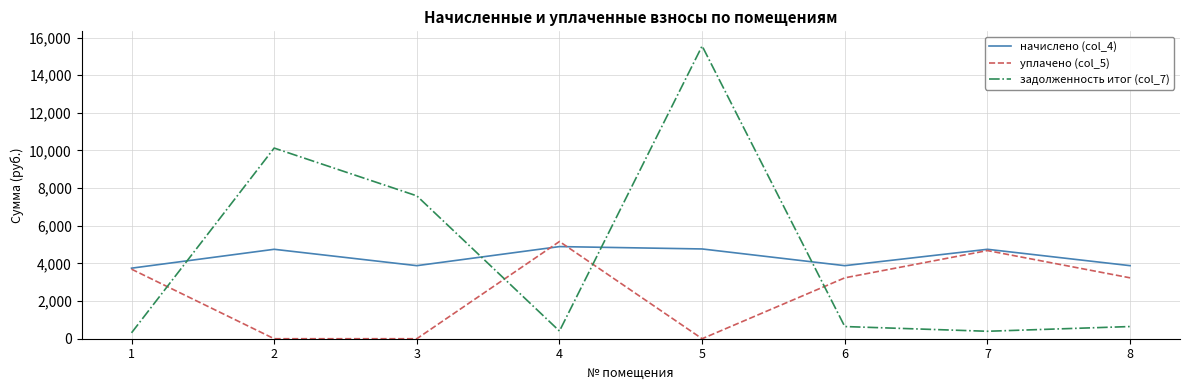

How many series are shown in this chart?

3